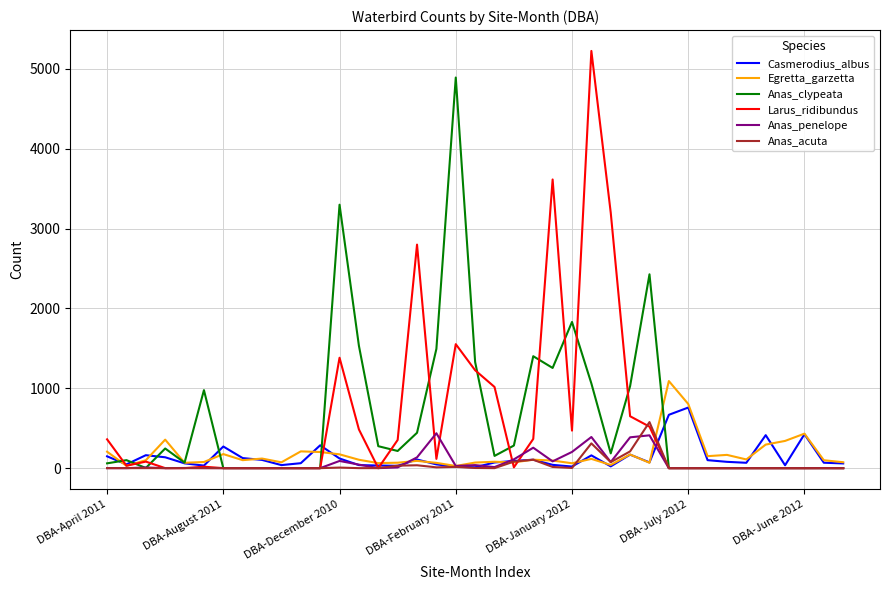

Which series has the widest spread of values?

Larus_ridibundus